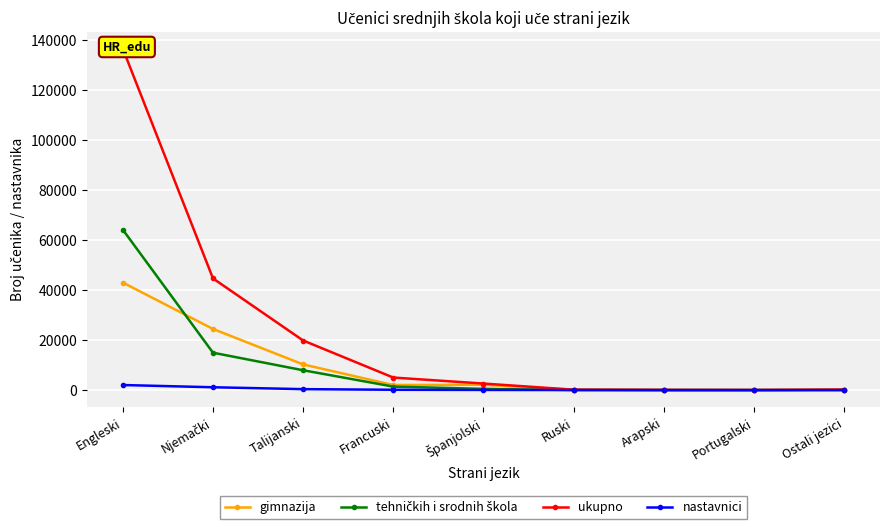

How many lines are shown in the chart?

4